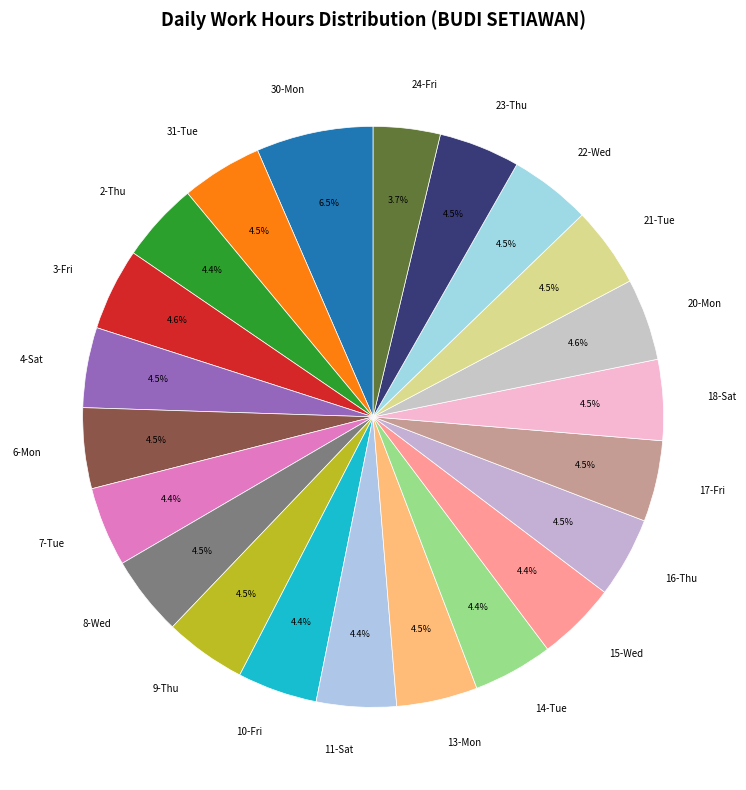

What percentage is NOT represented by 14-Tue?

95.6%